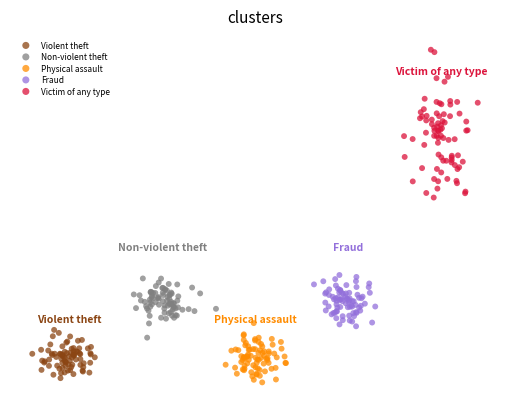

Which series reaches the minimum Y coordinate?

Physical assault